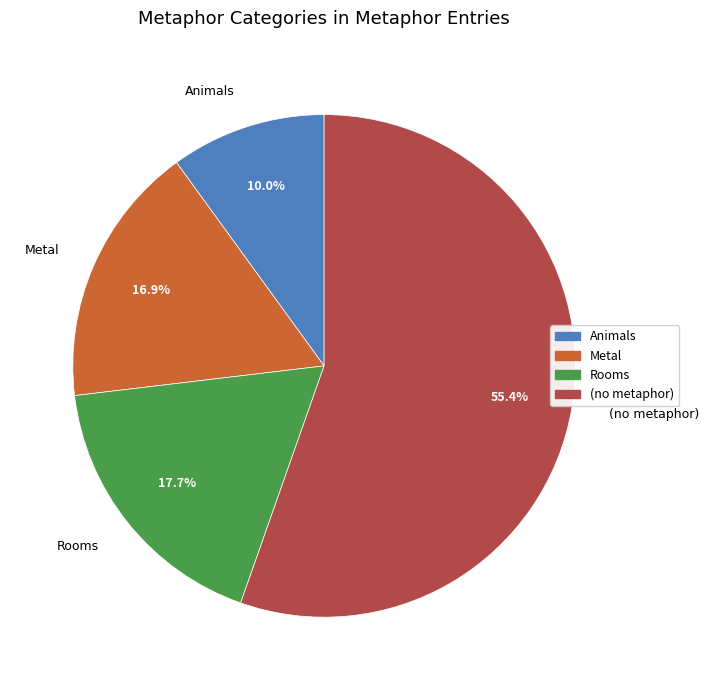

Does any single category account for the majority?

Yes